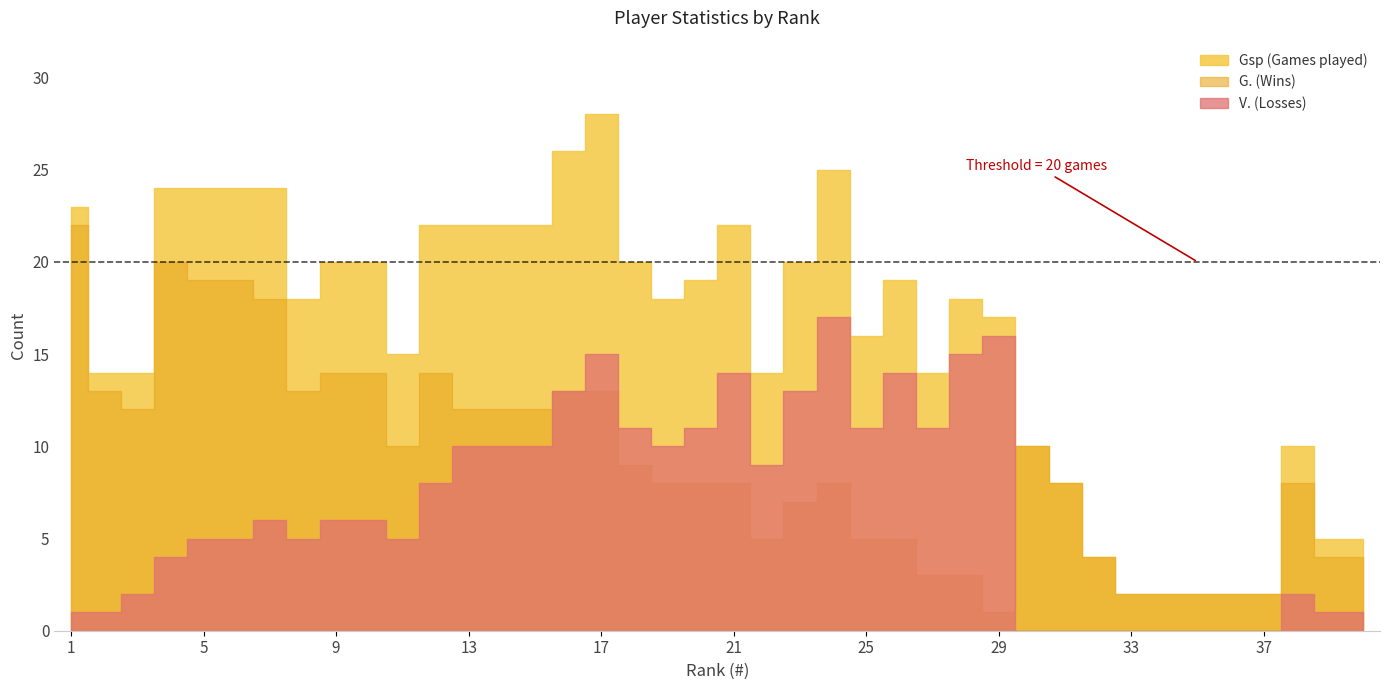

At which label is Gsp closest to 15?

11